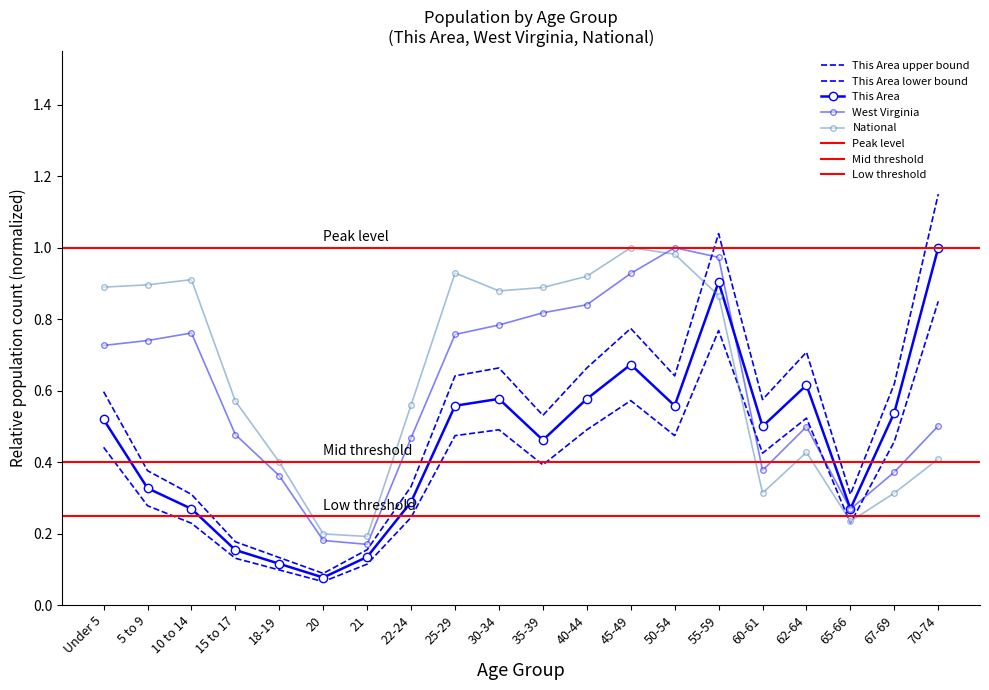

What is the sum of all National values?

12.8